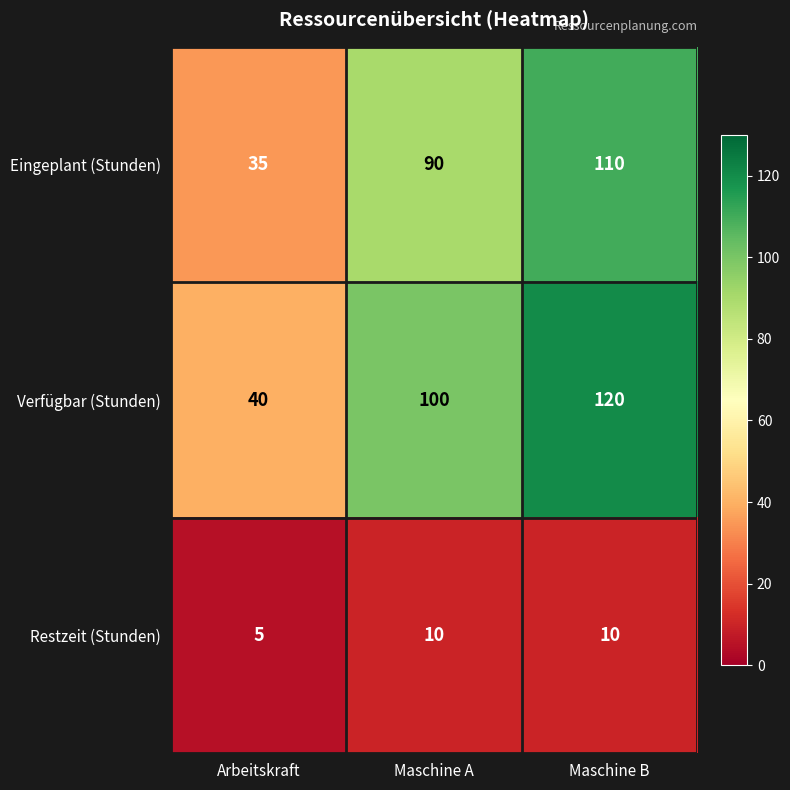

Reading right to left, what are all the values shown in this chart?

Eingeplant (Stunden): 110	90	35
Verfügbar (Stunden): 120	100	40
Restzeit (Stunden): 10	10	5